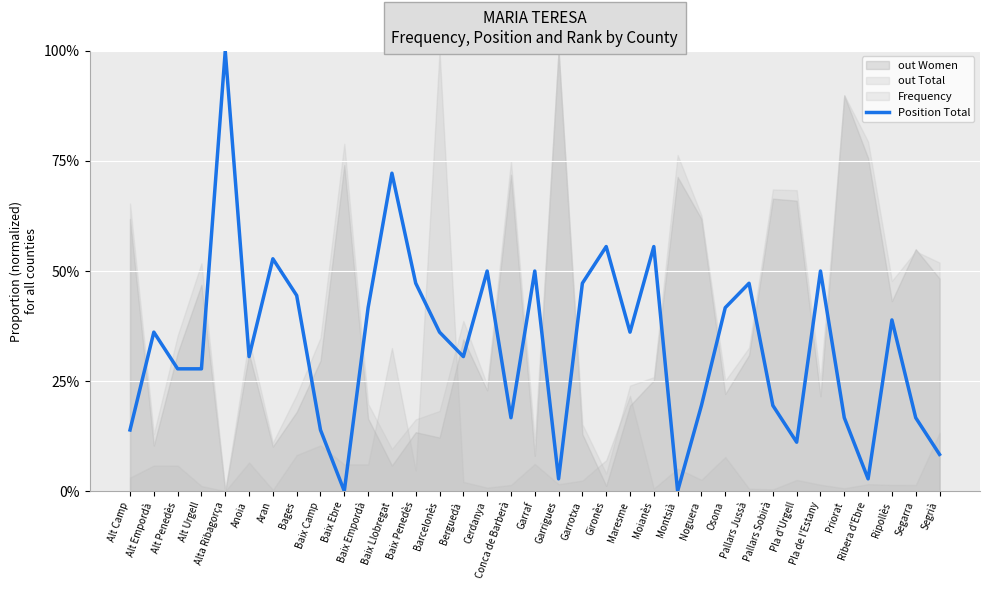

List the labels in order of value, largest first.

Alta Ribagorça, Baix Llobregat, Gironès, Moianès, Aran, Cerdanya, Garraf, Pla de l'Estany, Baix Penedès, Garrotxa, Pallars Jussà, Bages, Baix Empordà, Osona, Ripollès, Alt Empordà, Barcelonès, Maresme, Anoia, Berguedà, Alt Penedès, Alt Urgell, Noguera, Pallars Sobirà, Conca de Barberà, Priorat, Segarra, Alt Camp, Baix Camp, Pla d'Urgell, Segrià, Garrigues, Ribera d'Ebre, Baix Ebre, Montsià